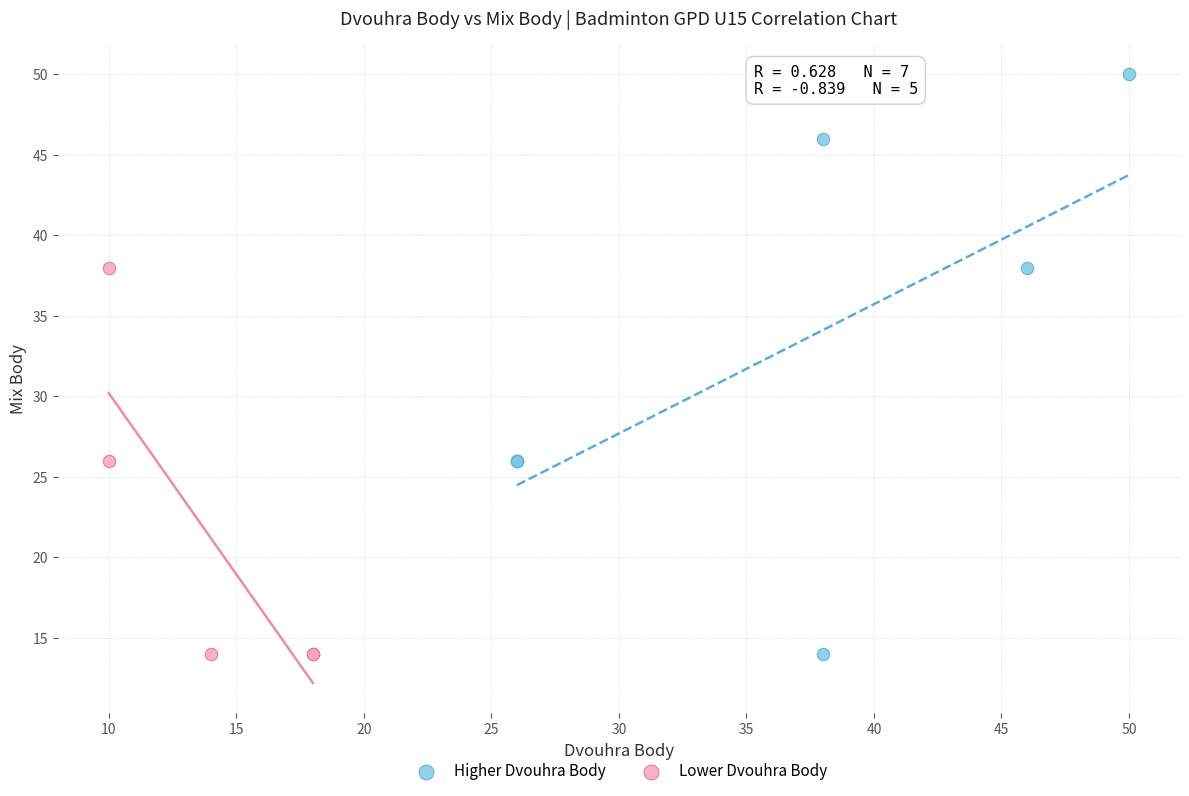

Which series contains the highest Y value?

Higher Dvouhra Body